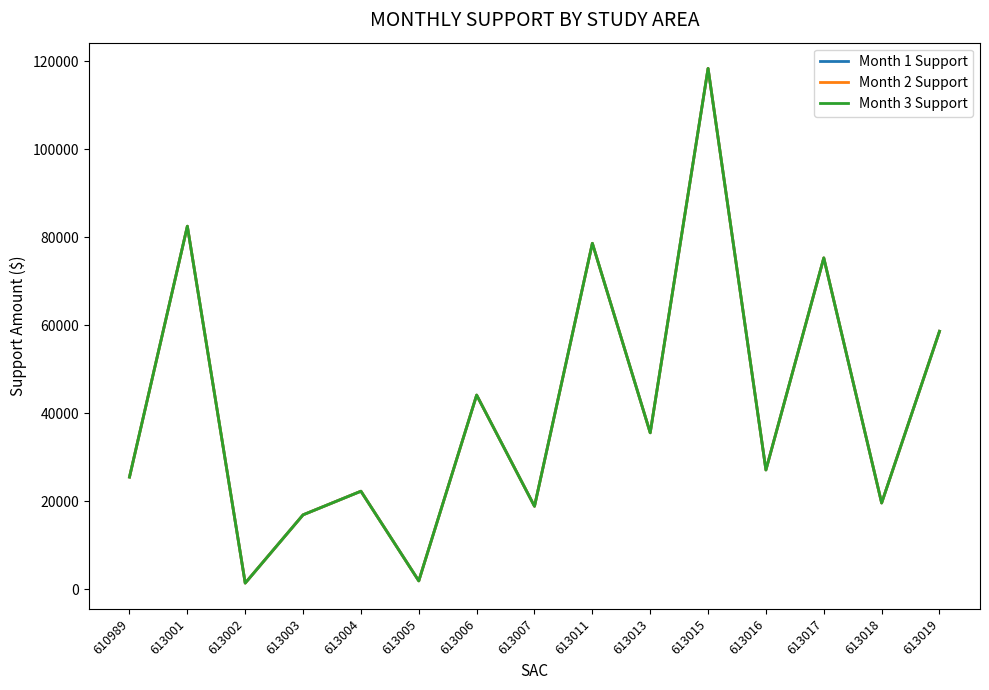

Reading right to left, what are all the values shown in this chart?

Month 1 Support: 613019=58638	613018=19651	613017=75308	613016=27150	613015=118348	613013=35589	613011=78626	613007=18899	613006=44157	613005=1955	613004=22322	613003=16958	613002=1454	613001=82511	610989=25540
Month 2 Support: 613019=58638	613018=19651	613017=75308	613016=27150	613015=118348	613013=35589	613011=78626	613007=18899	613006=44157	613005=1955	613004=22322	613003=16958	613002=1454	613001=82511	610989=25540
Month 3 Support: 613019=58638	613018=19651	613017=75308	613016=27150	613015=118348	613013=35589	613011=78626	613007=18899	613006=44157	613005=1955	613004=22322	613003=16958	613002=1454	613001=82511	610989=25540